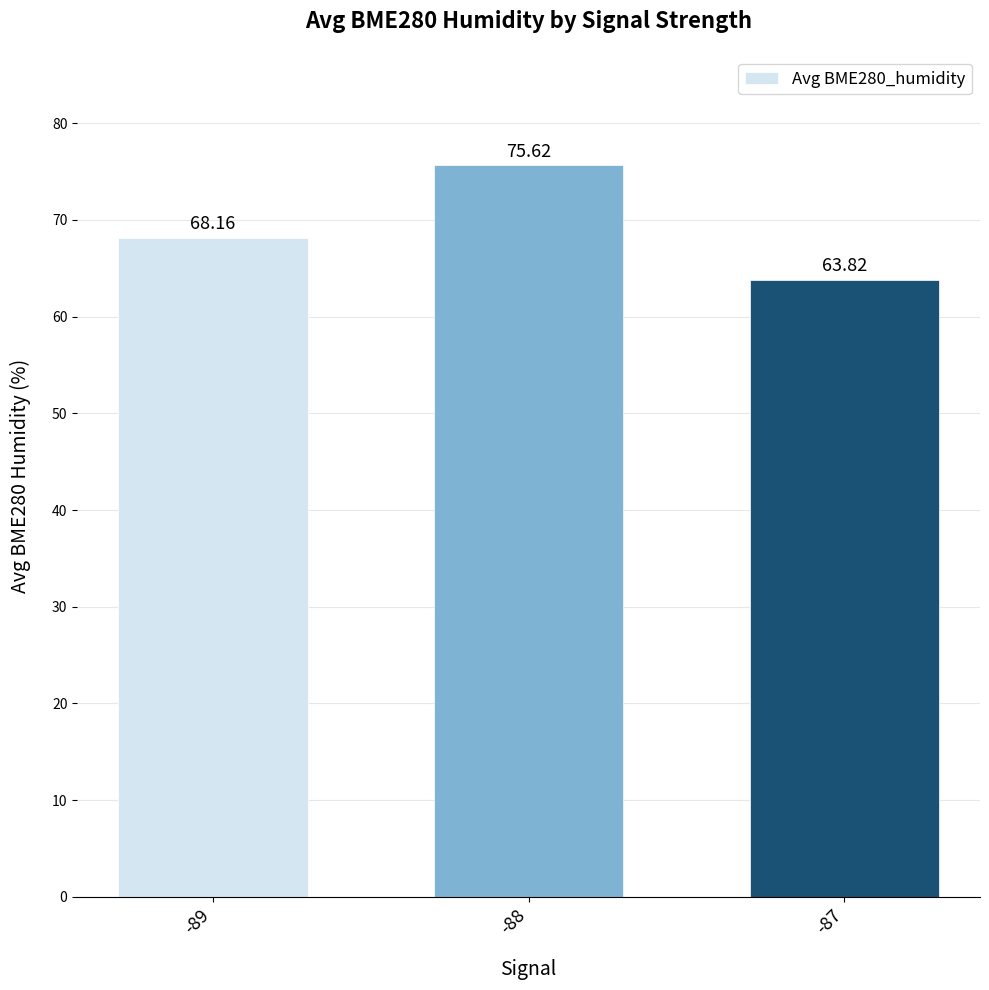

What is the change in value from -89 to -88?

+7.5